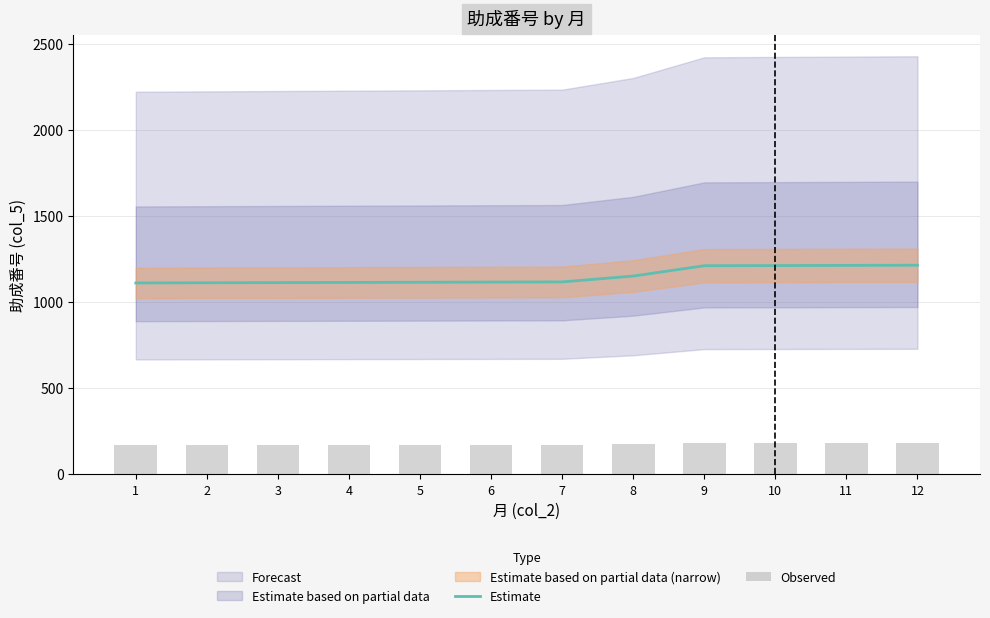

The value of Observed at 7 is 167.5. True or false?

True